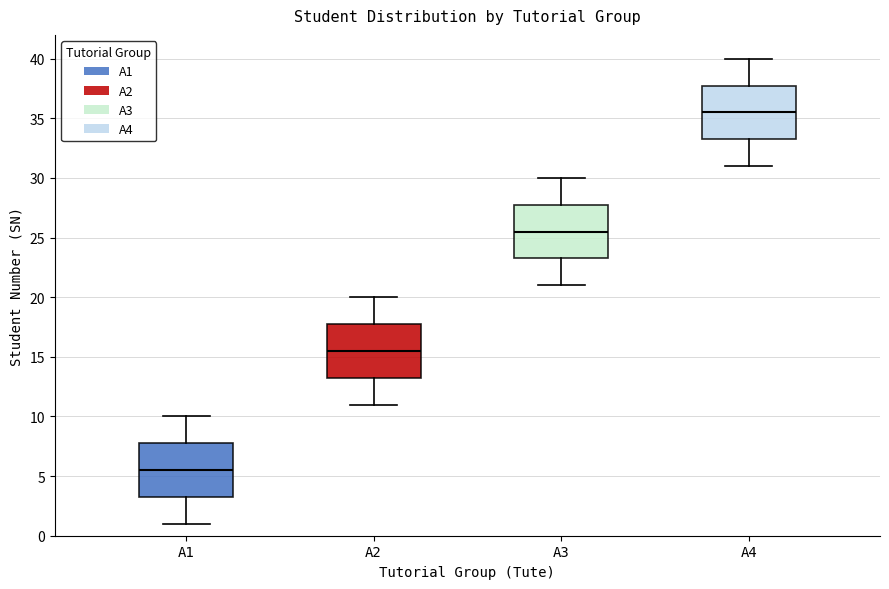

Which box has the highest median line?

A4